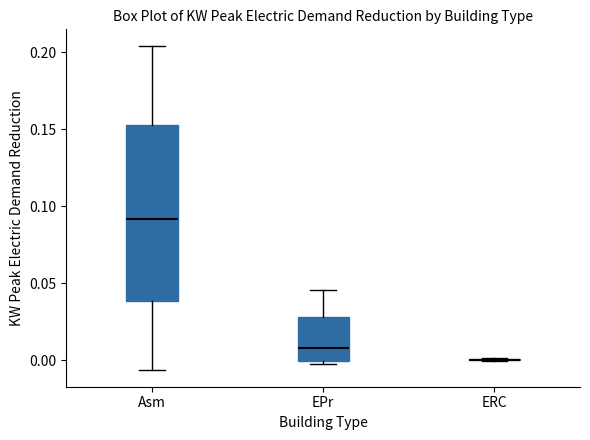

Reading left to right, transcribe this box plot: for each box, give where its median line is, the range the box spans, and where its two whiskers end, as read against the y-axis. The values are not printed on the chart, so give them approximately, as read against the axis.

Asm: median 0.090, box 0.040 to 0.155, whiskers -0.005 to 0.205
EPr: median 0.010, box 0.000 to 0.030, whiskers 0.000 (just below the box's lower edge) to 0.045
ERC: box collapsed to a line at 0.000, whiskers 0.000 to 0.000